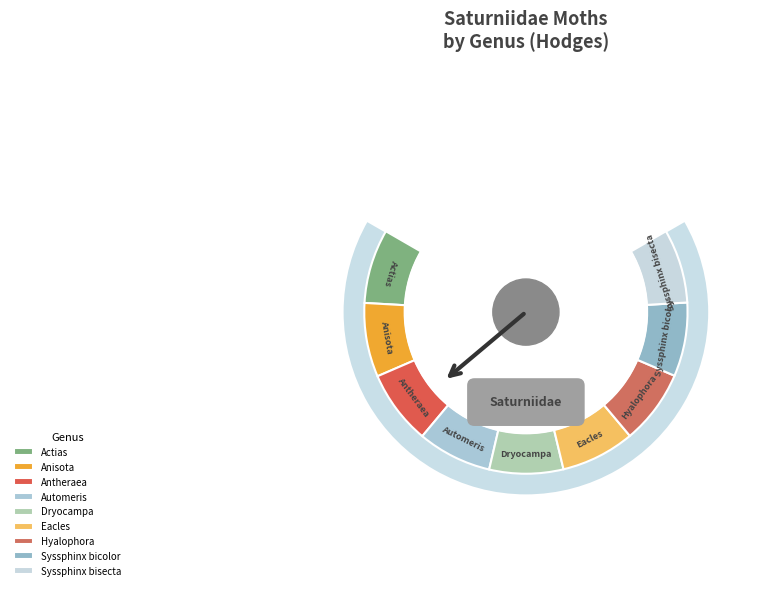

Is Anisota the majority of the pie?

No